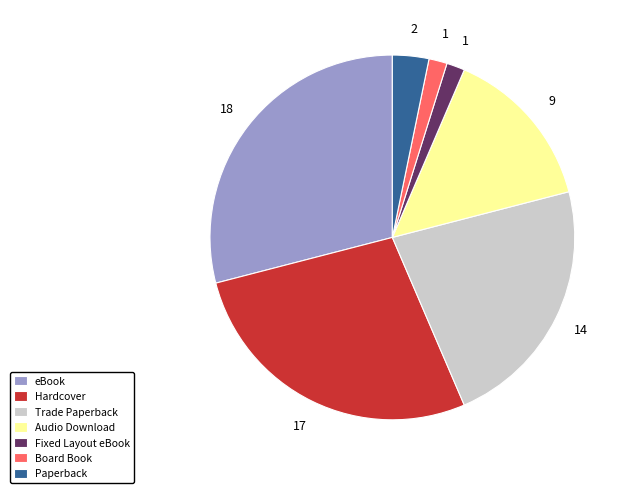

Is there a majority slice in this chart?

No